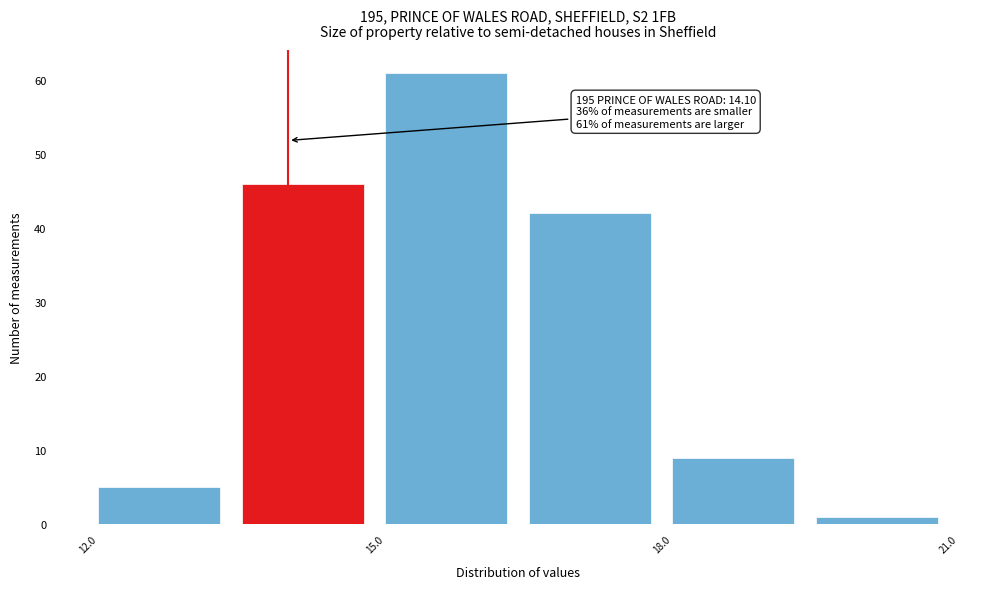

Read against the x-axis, roughly where is the centre of the tallest bar?

16.0